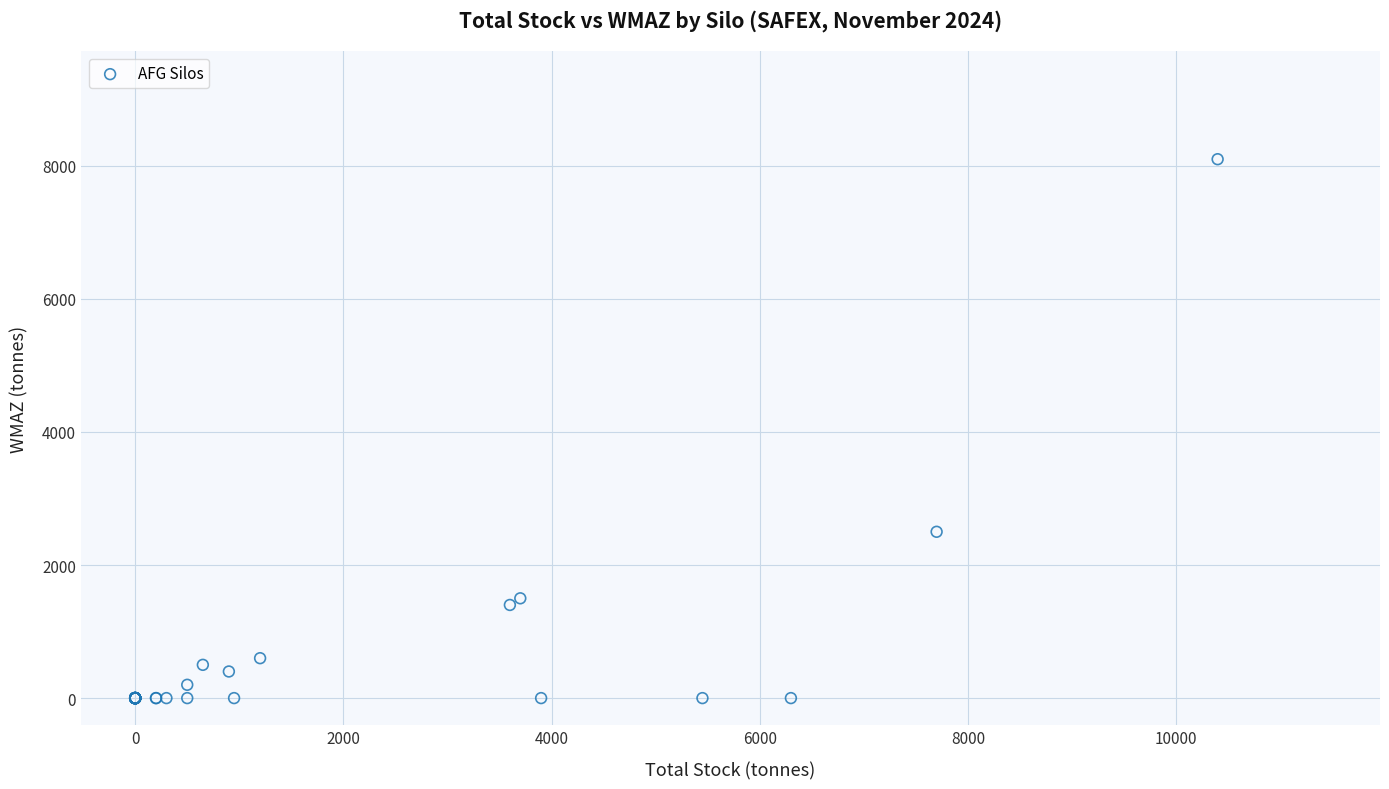

What Y value in the scatter plot is closest to 4050?

2500